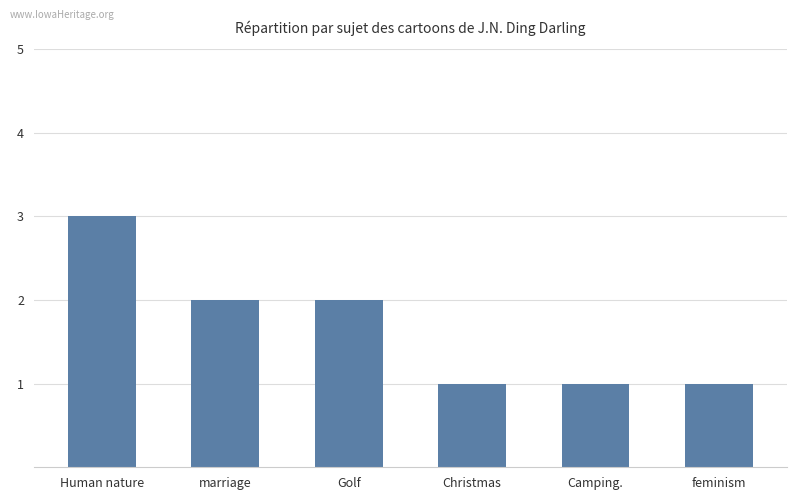

Which has a higher value, Christmas or Golf?

Golf